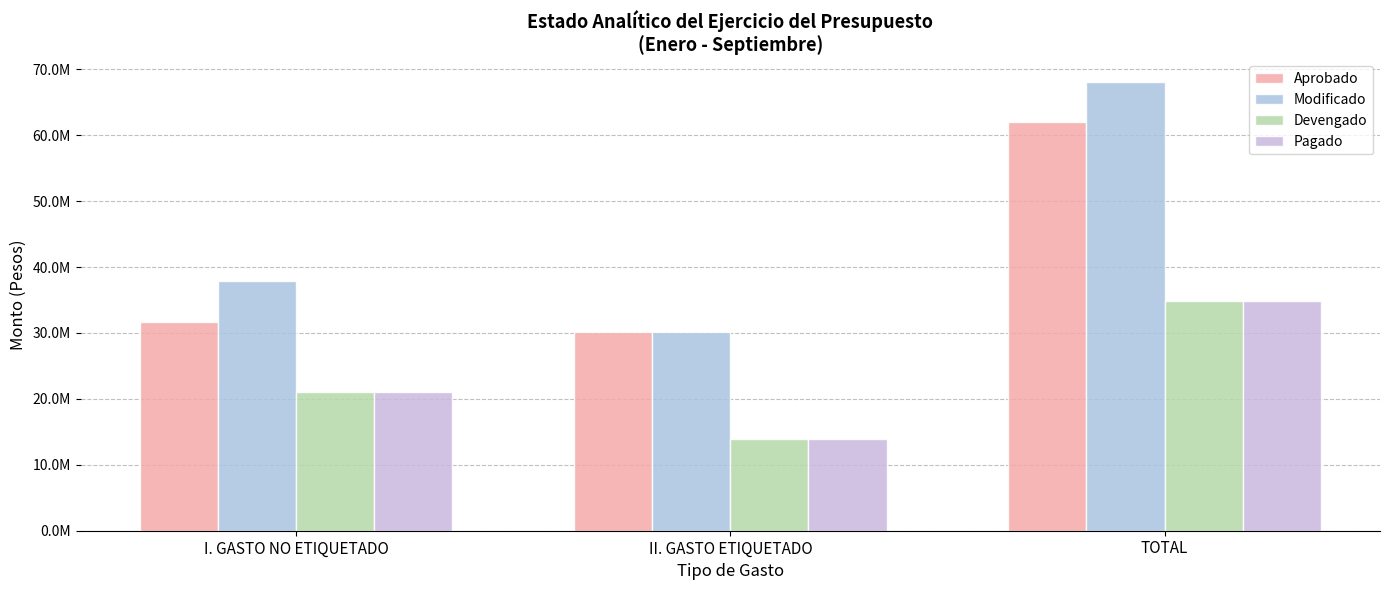

At which label does Aprobado reach its peak?

TOTAL